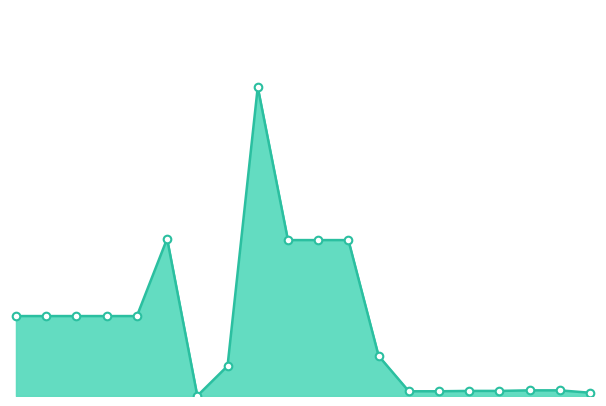

Does the chart have visible grid lines?

No